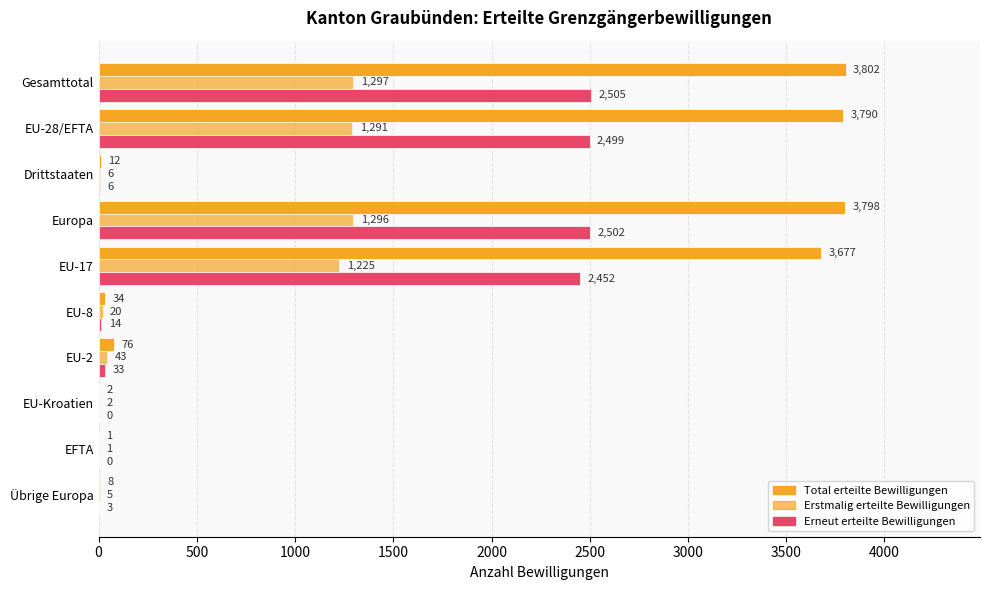

How many series are shown in this chart?

3